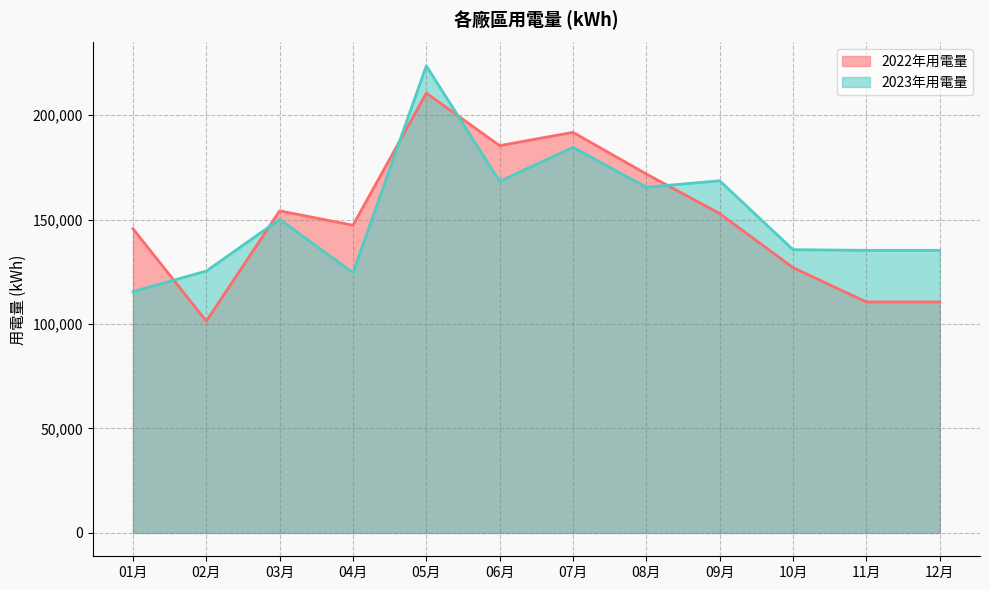

Where is 2023年用電量 nearest to the value 169531?

09月